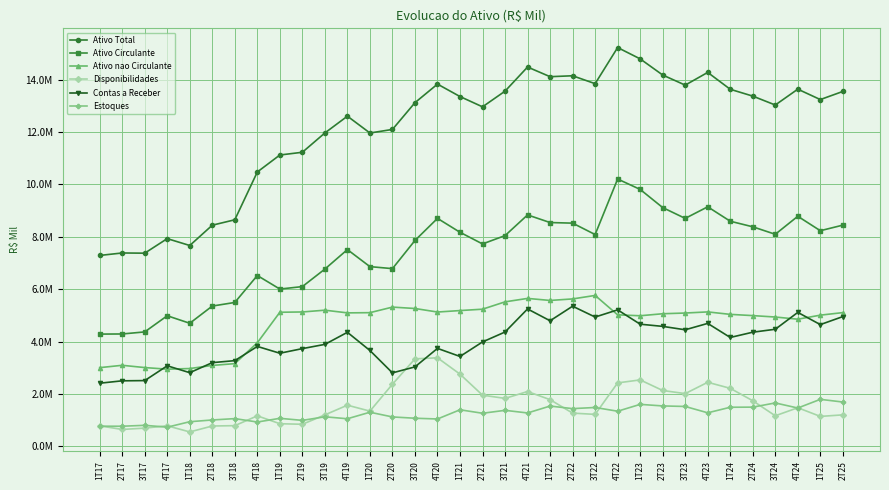

True or false: Disponibilidades and Ativo Circulante cross at least once.

False